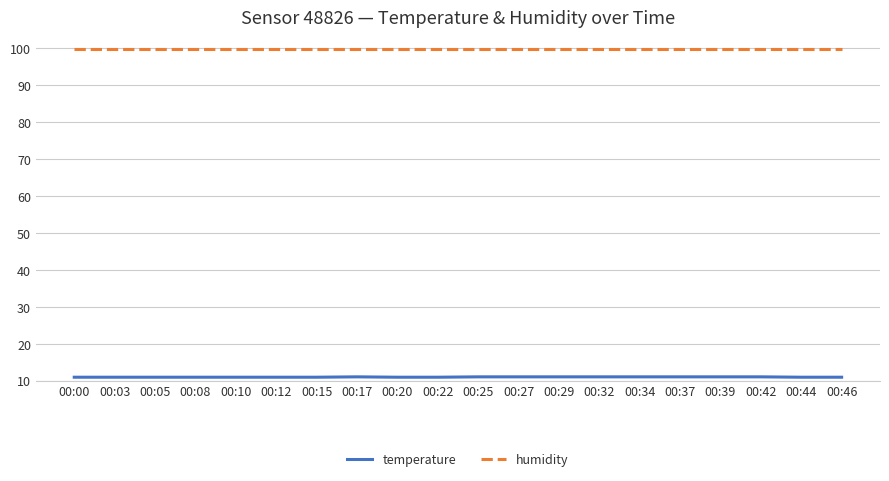

True or false: humidity and temperature cross at least once.

False